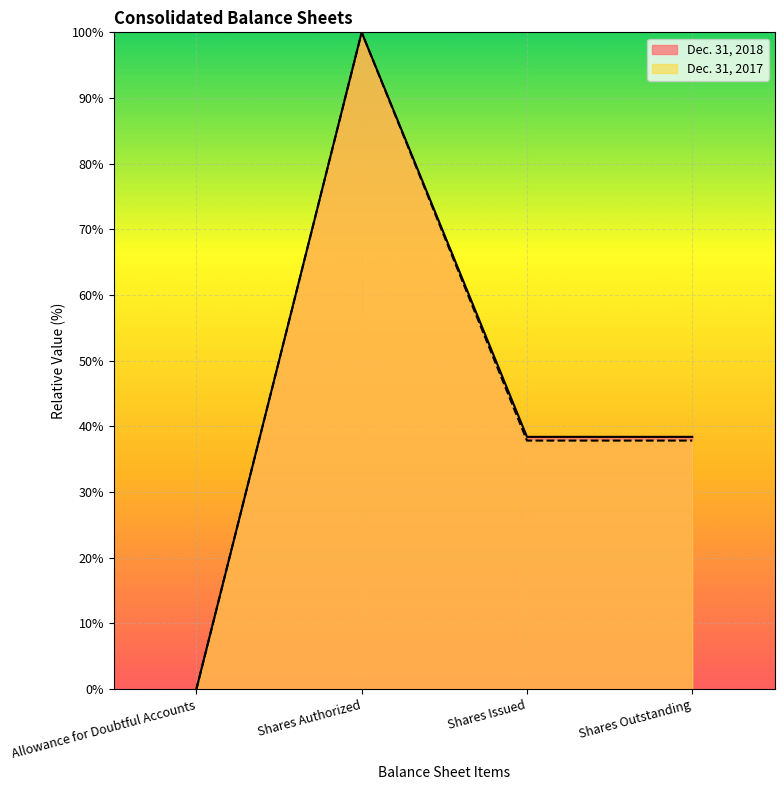

Reading left to right, extract all data points from this chart.

Dec. 31, 2018: 0.0	100.0	38.4	38.4
Dec. 31, 2017: 0.0	100.0	37.8	37.8